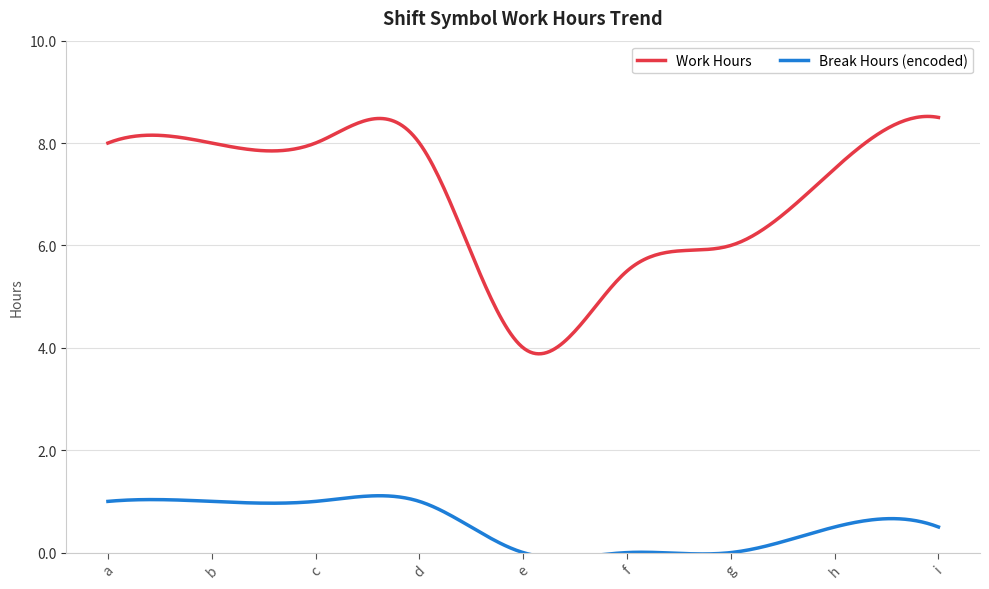

What is the difference between the maximum and minimum values in the Work Hours series?

4.6